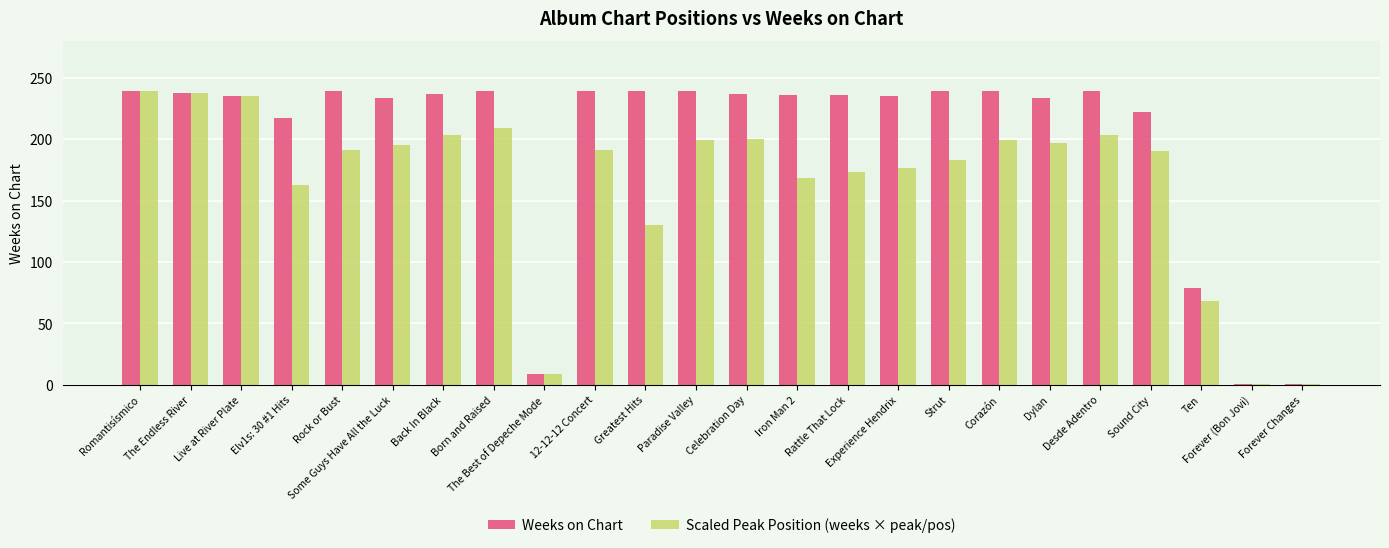

What is the total value across all series at Back In Black?

440.1